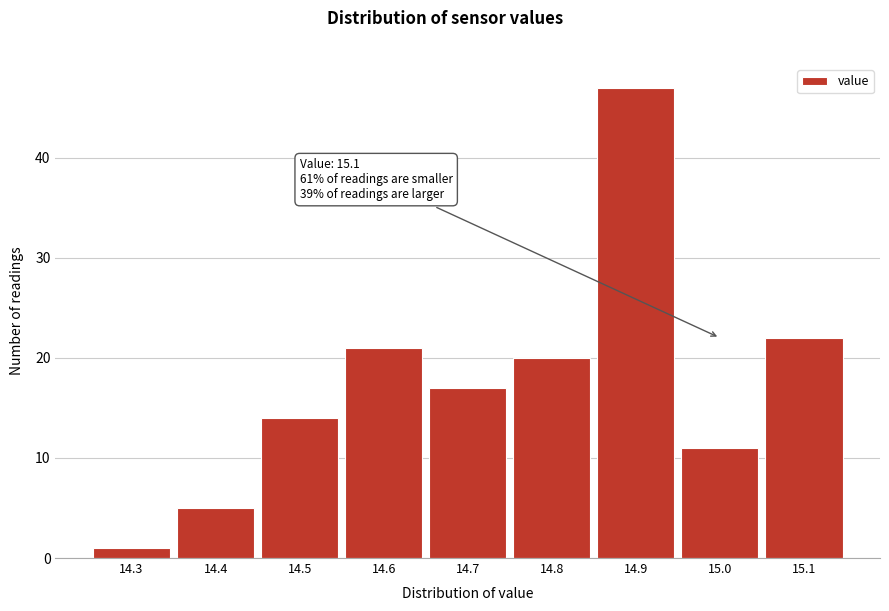

Reading left to right, extract all data points from this chart.

1	5	14	21	17	20	47	11	22